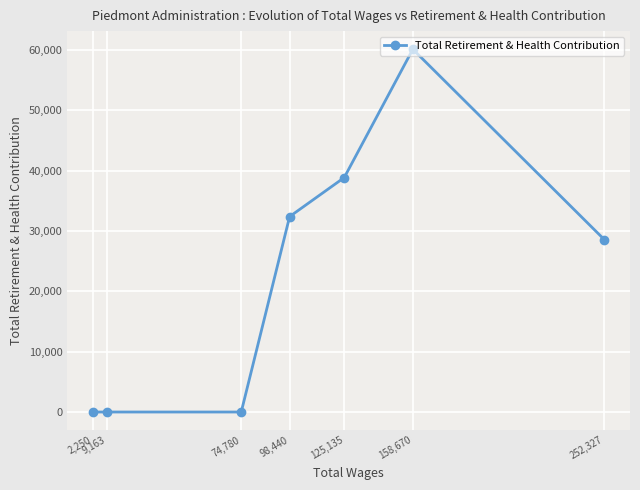

Where is the first local maximum?

158,670